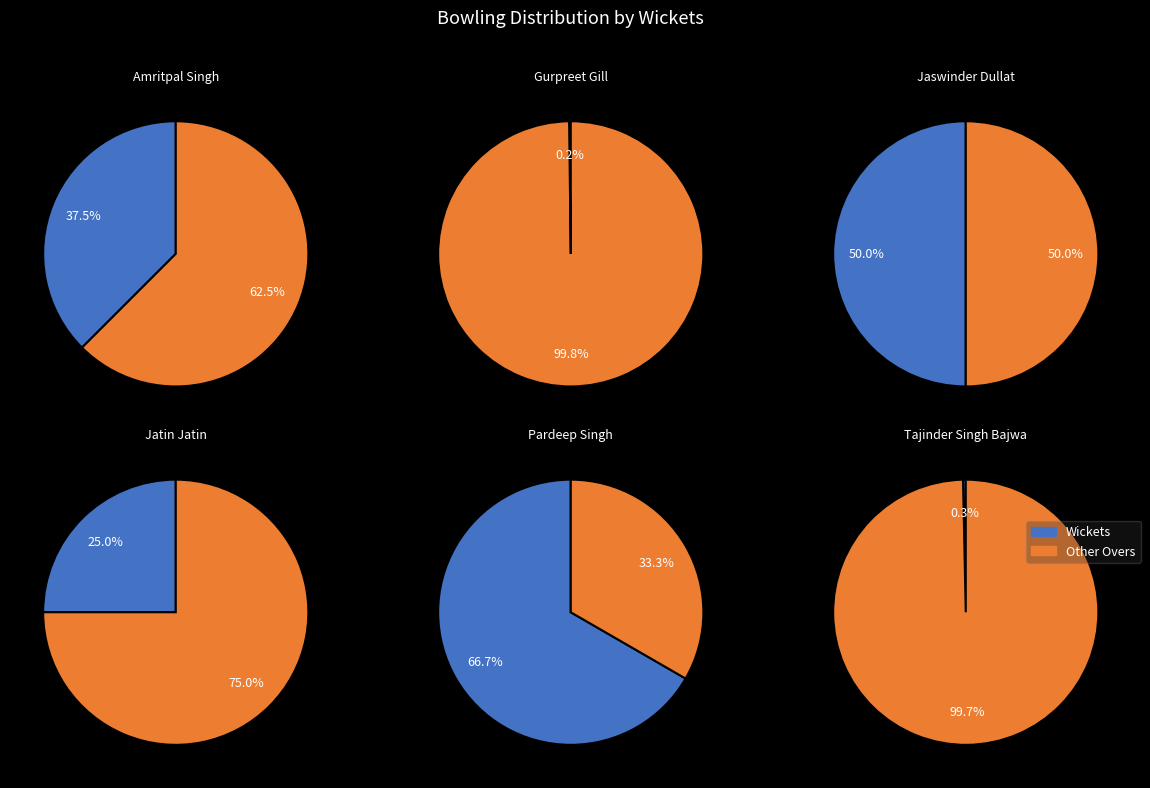

Is Wickets the majority of the pie?

No